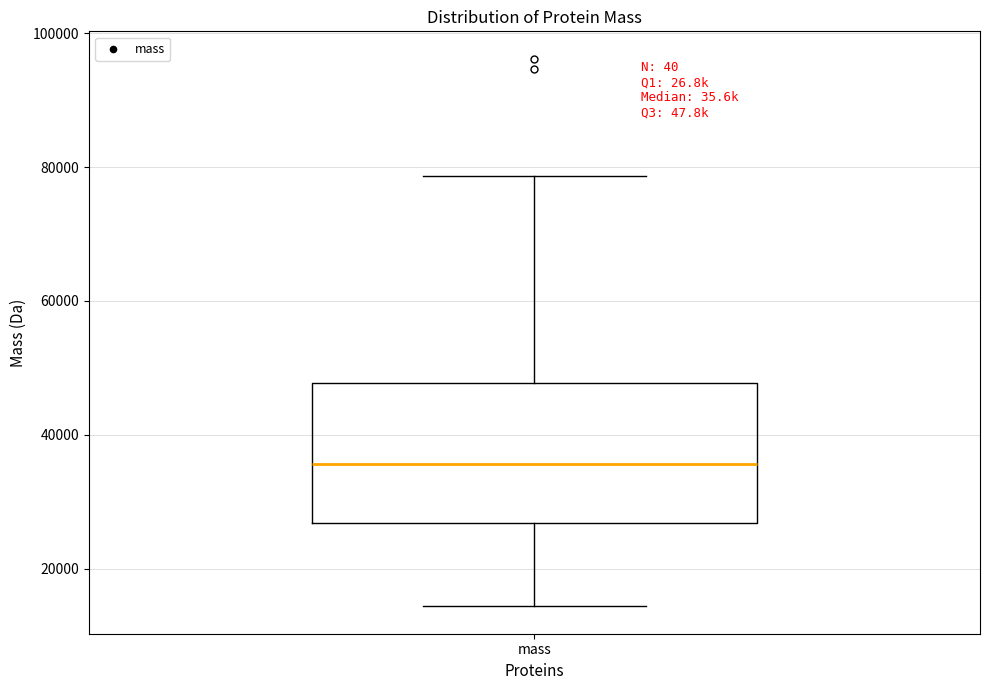

Transcribe this box plot: give where the median line is, the range the box spans, and where the two whiskers end, as read against the y-axis. The values are not printed on the chart, so give them approximately, as read against the axis.

median 36000, box 26000 to 48000, whiskers 14000 to 78000